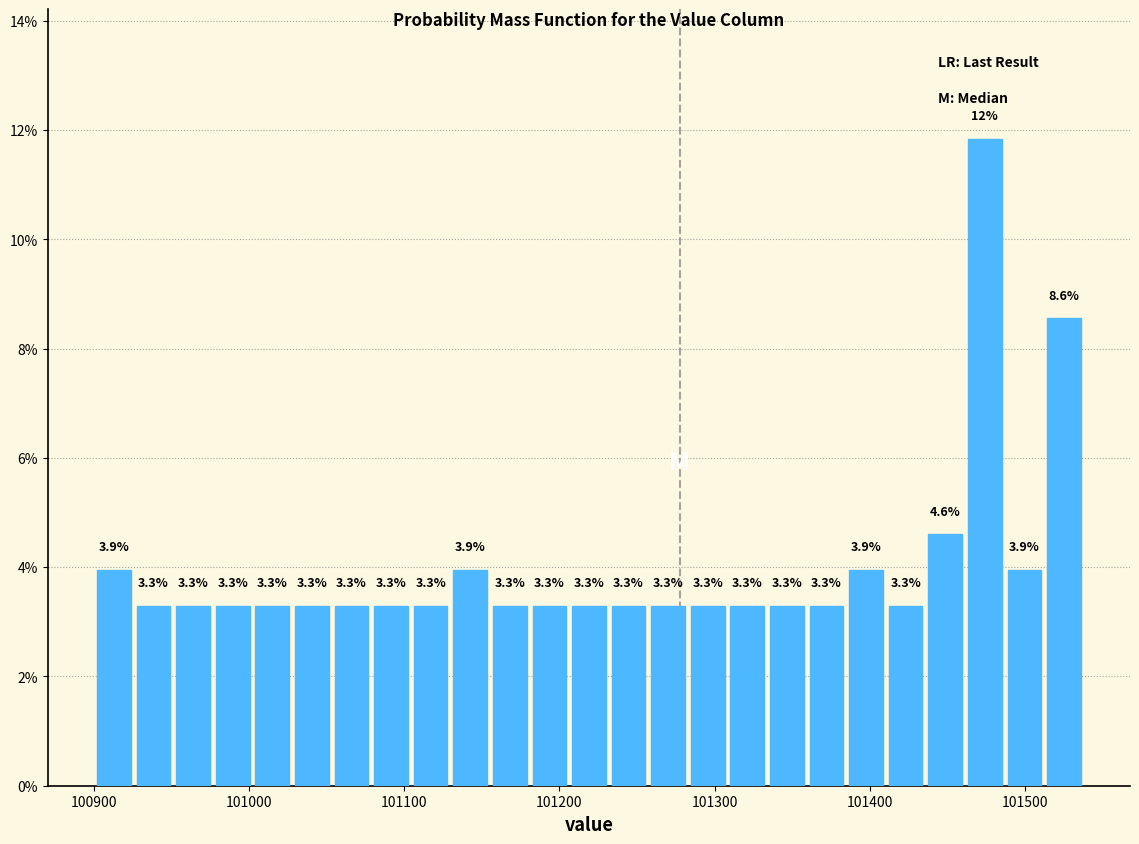

Around what value on the x-axis is the tallest bar? Give the approximate position of its centre, as read against the axis.

101470